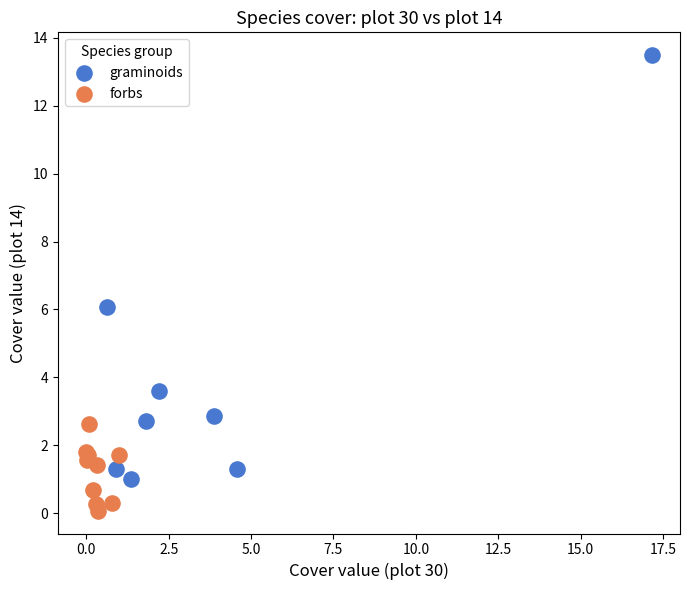

Which series reaches the minimum Y coordinate?

forbs